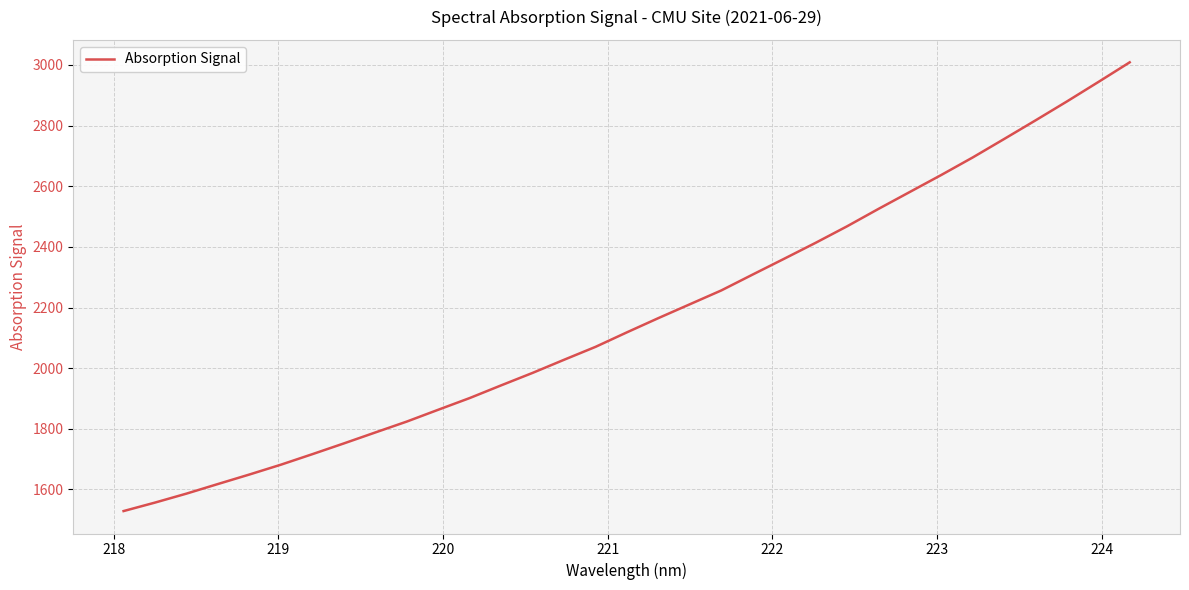

What is the difference between the maximum and minimum values?

1479.7